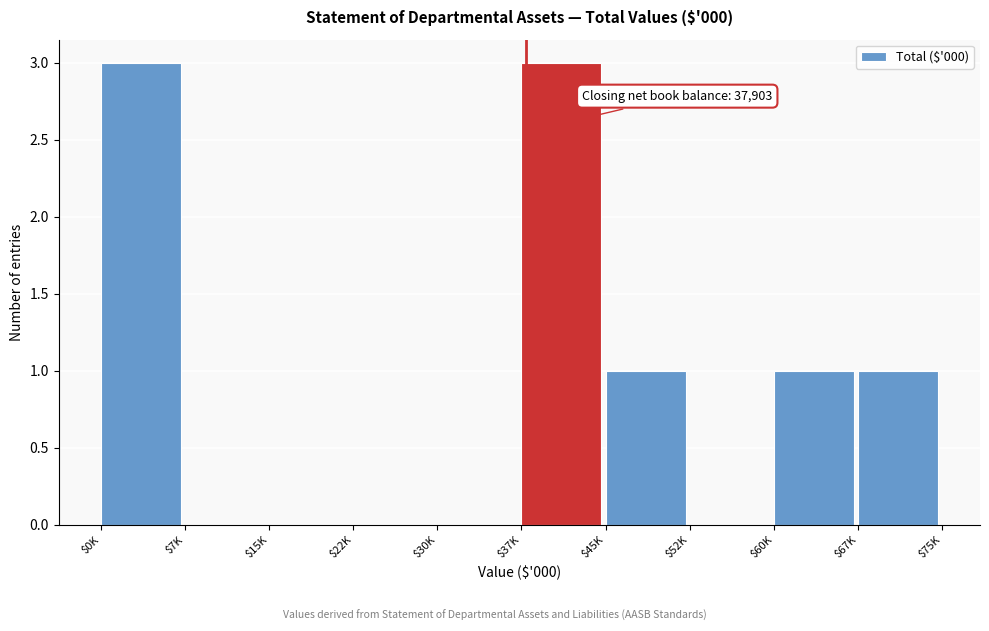

What is the greatest value displayed?

3